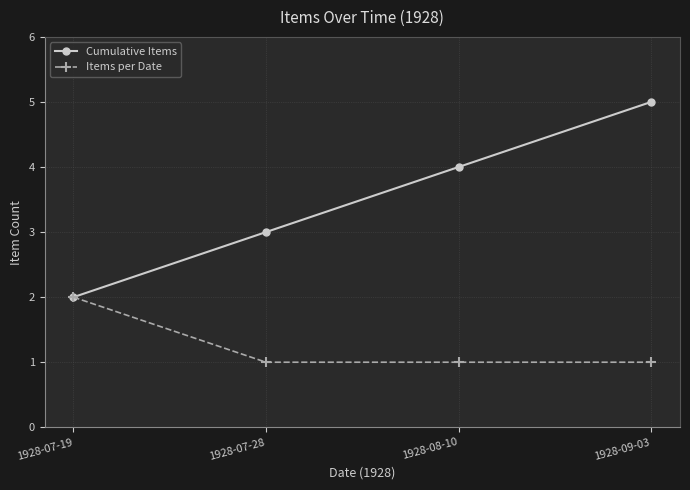

What is the greatest value displayed?

5